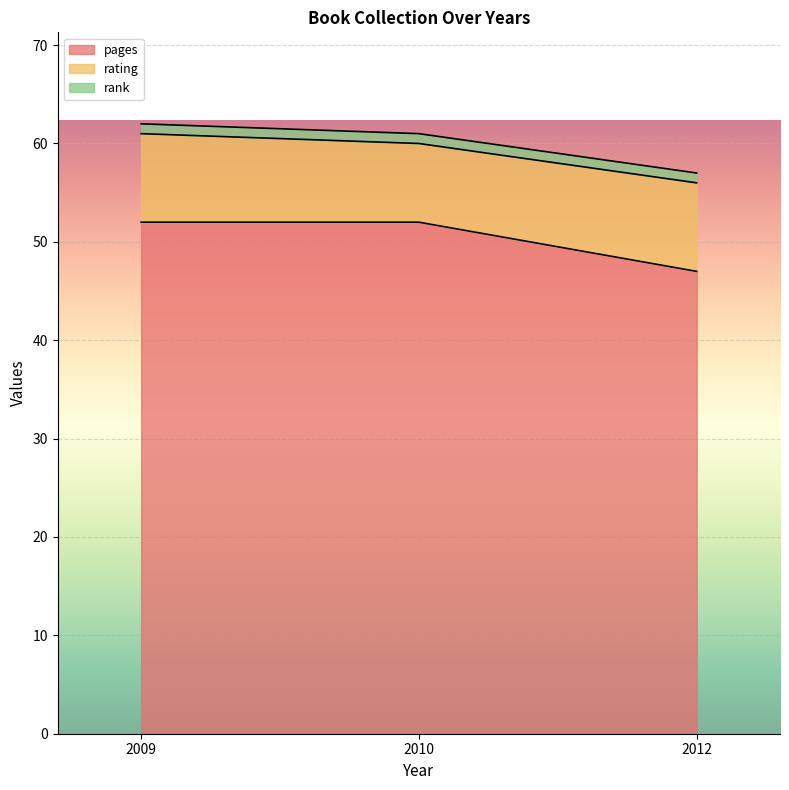

What is the difference between the maximum and minimum values in the pages series?

5